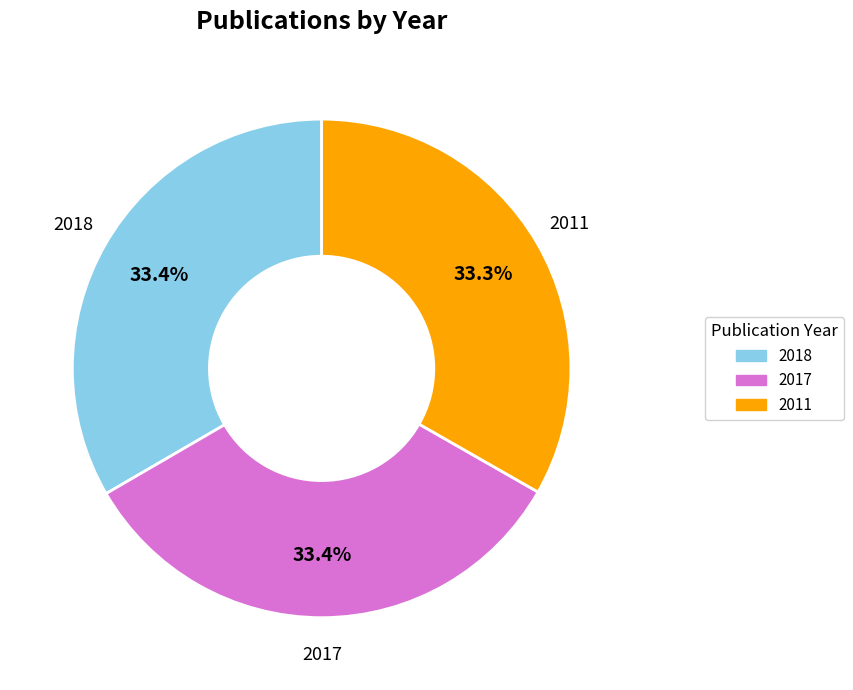

Is 2011 the majority of the pie?

No